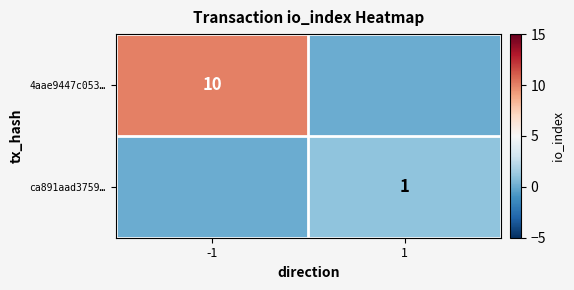

What is the difference between the highest and lowest values at -1?

10